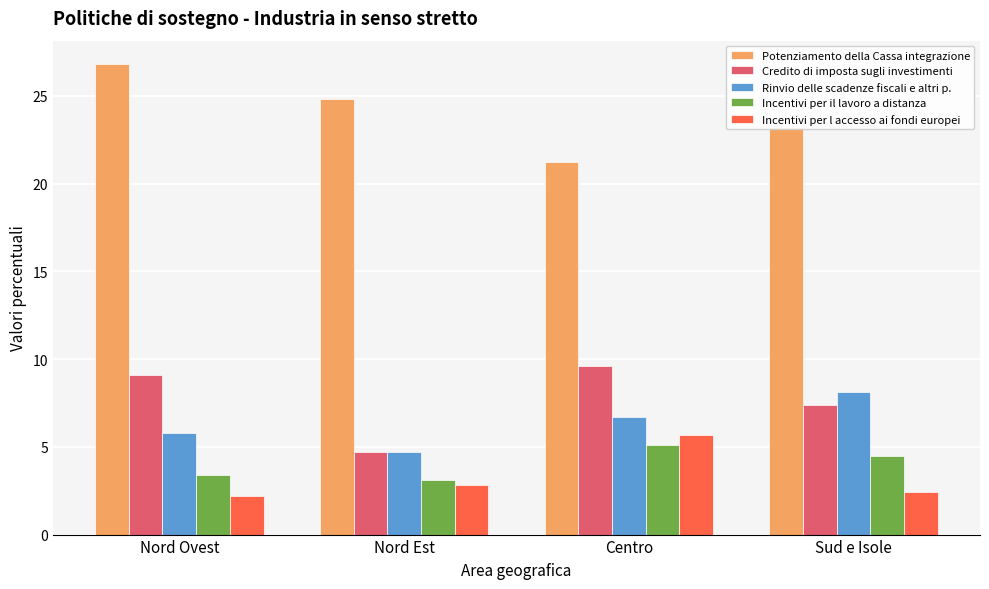

Reading left to right, list all the values displayed in this chart.

Potenziamento della Cassa integrazione: 26.8	24.8	21.2	23.2
Credito di imposta sugli investimenti: 9.1	4.7	9.6	7.4
Rinvio delle scadenze fiscali e altri p.: 5.8	4.7	6.7	8.1
Incentivi per il lavoro a distanza: 3.4	3.1	5.1	4.5
Incentivi per l accesso ai fondi europei: 2.2	2.8	5.7	2.4